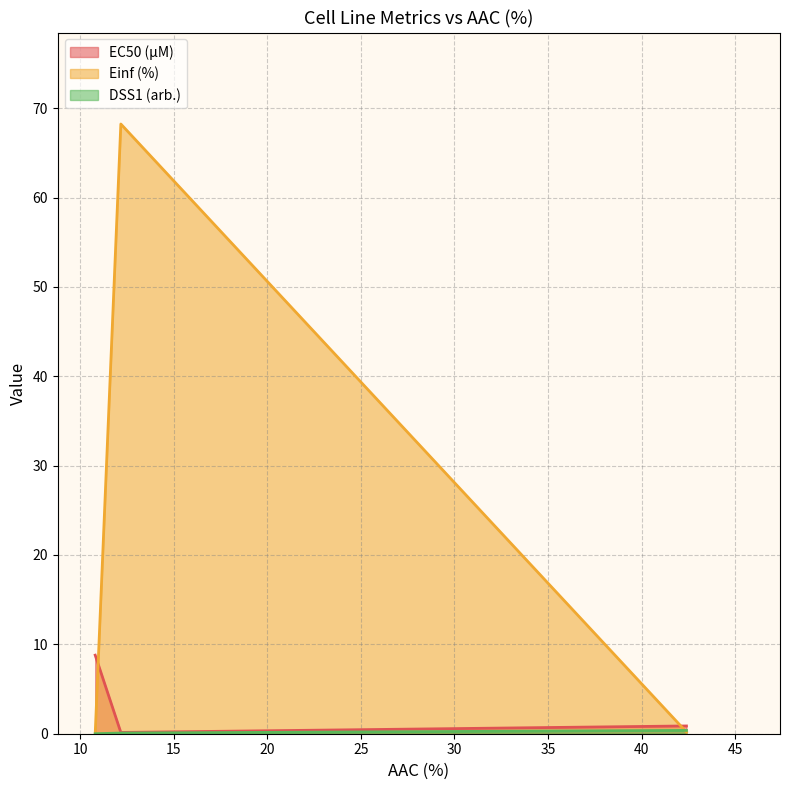

What is the difference between the maximum and second lowest values in the EC50 (µM) series?

7.9